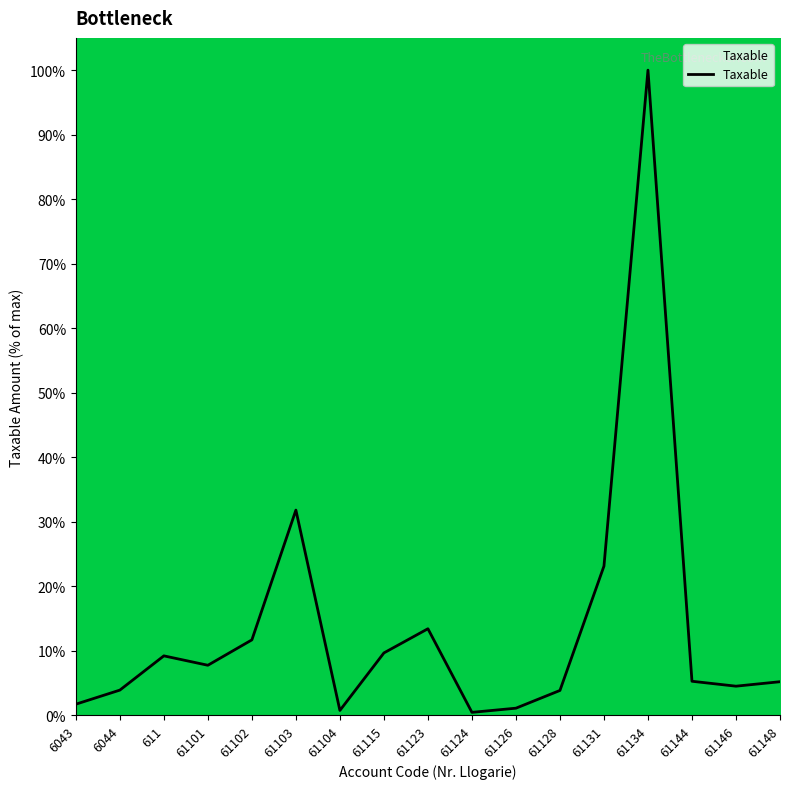

Count the number of data series in this chart.

1